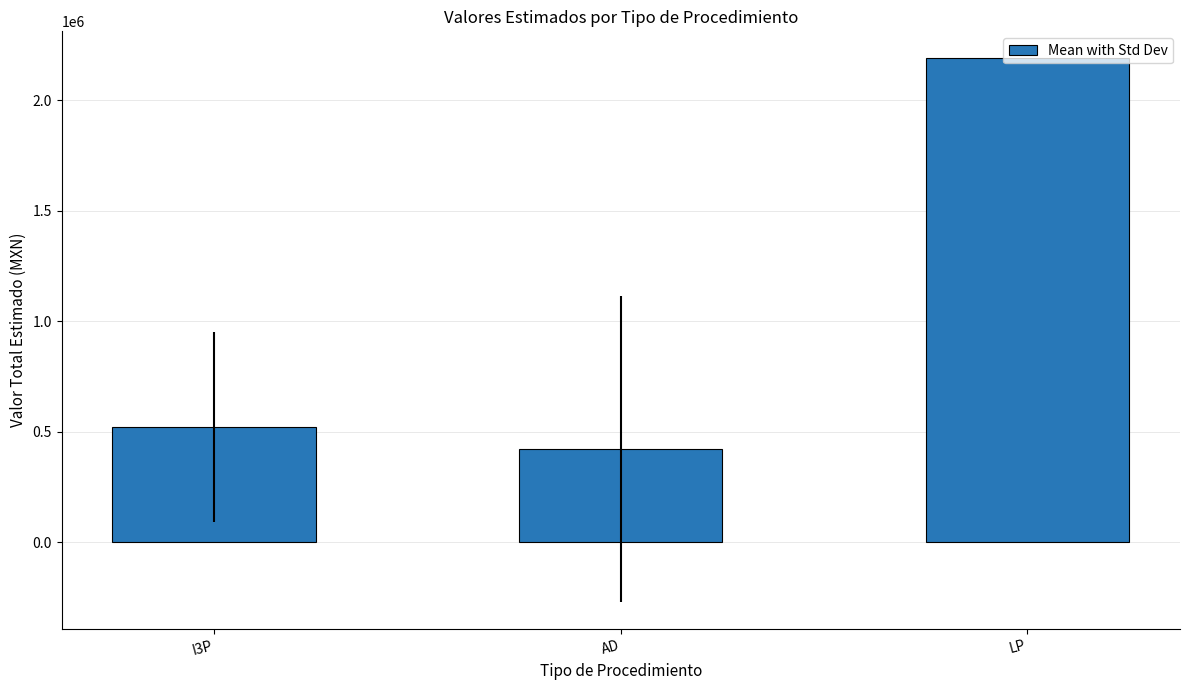

How many data points are less than 521815?

1